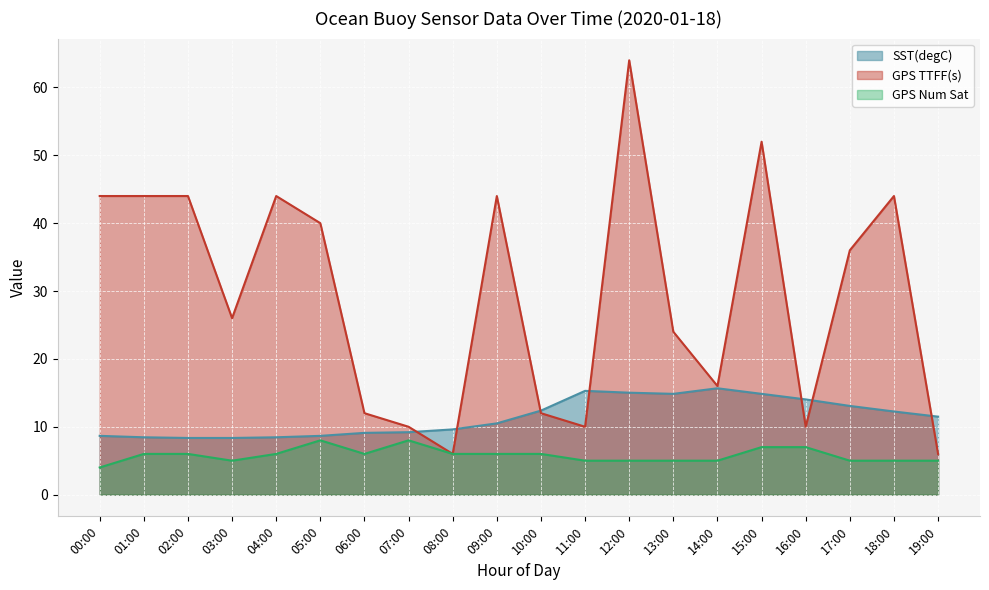

Is the value of GPS Num Sat at 07:00 greater than the value of SST(degC) at 03:00?

No